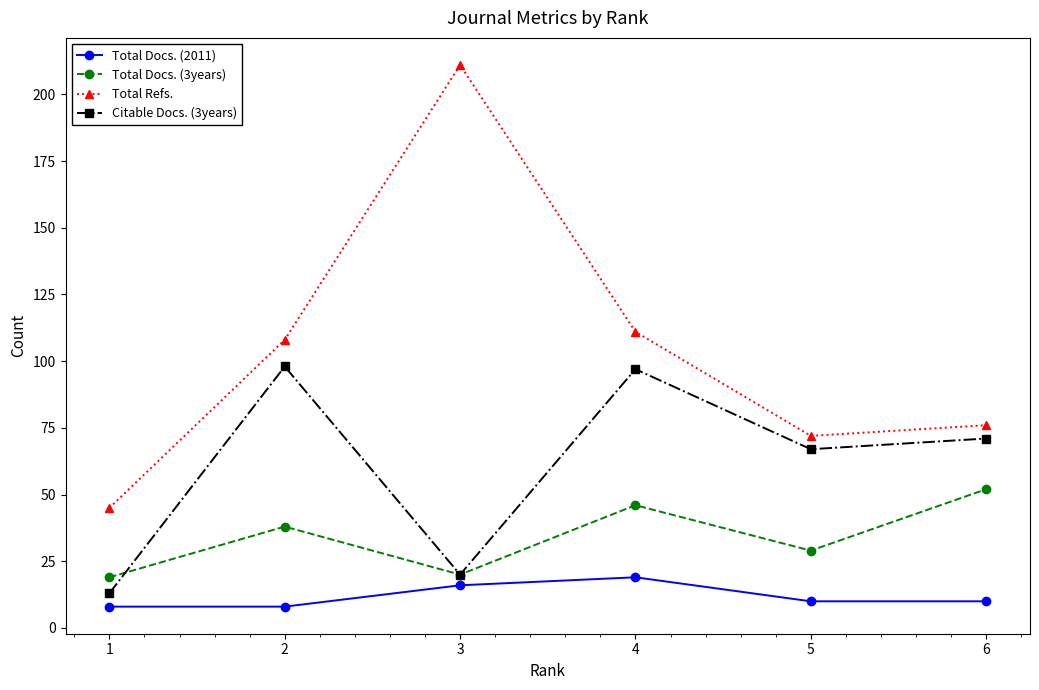

True or false: Total Docs. (2011) has more than 0 interior local peaks.

True